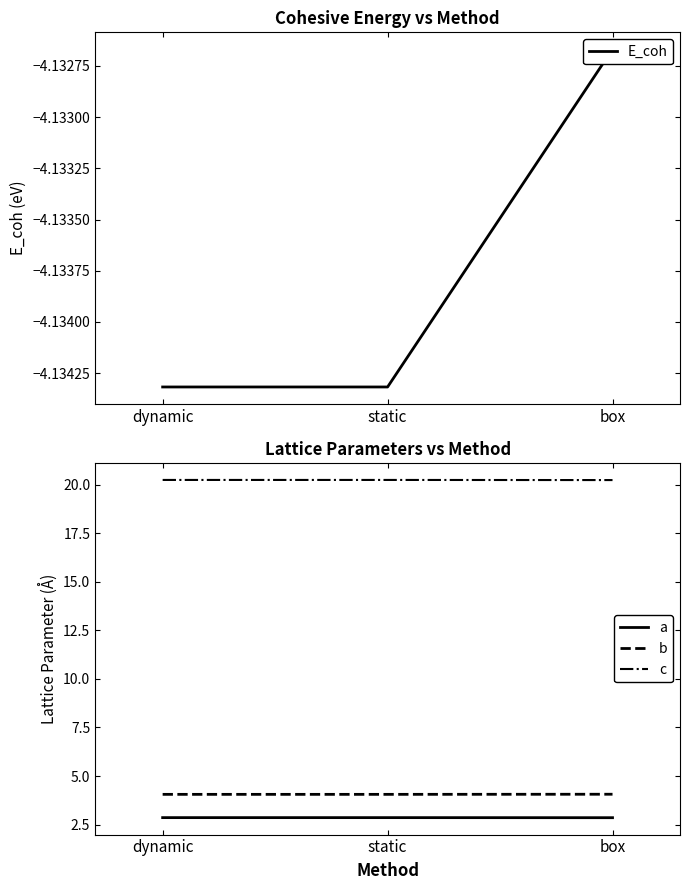

List the series in order of their peak value, highest first.

c, b, a, E_coh